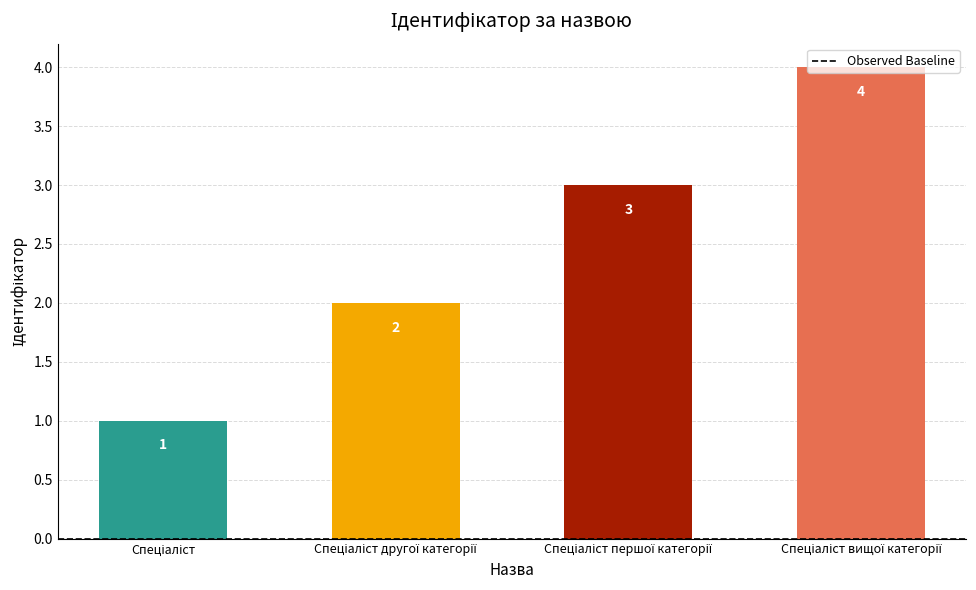

What is the difference between the maximum and minimum values?

3